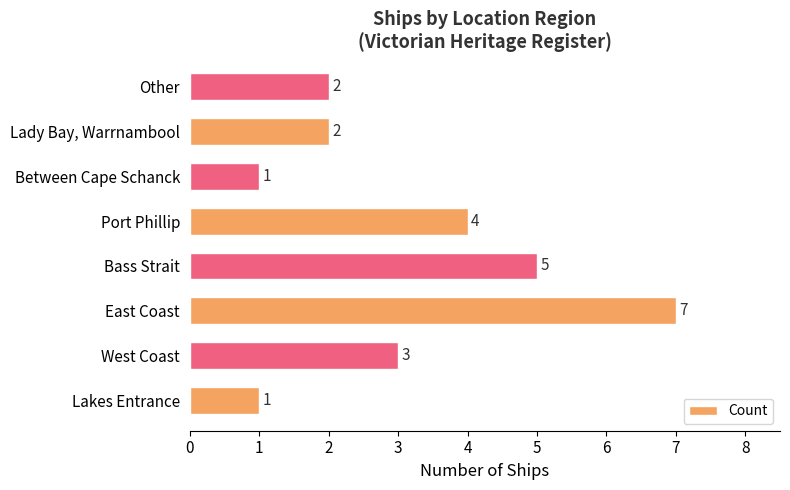

Which has a higher value, Other or Port Phillip?

Port Phillip